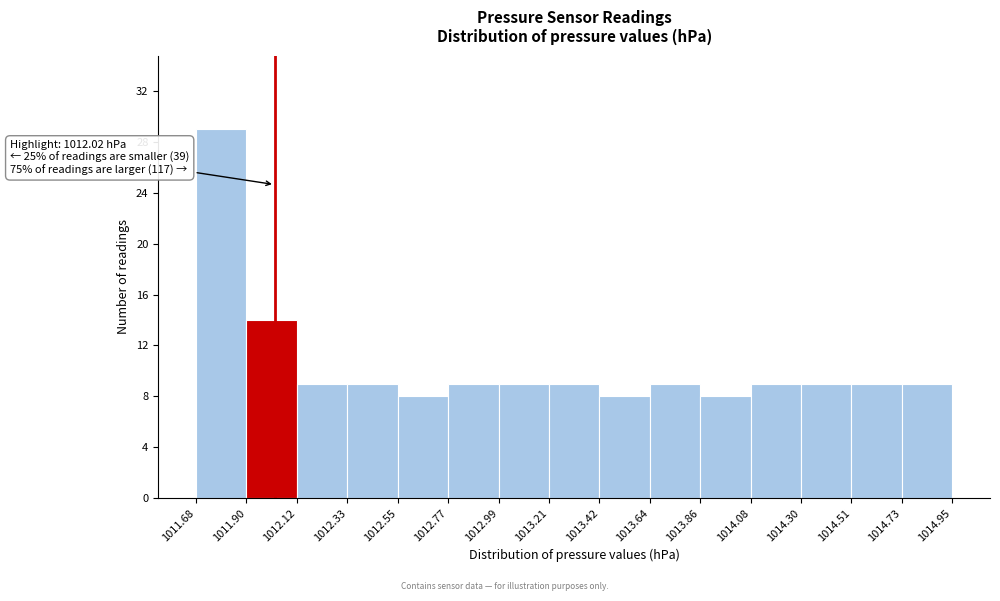

Over which range of the x-axis is the bar tallest?

1011.68 to 1011.90